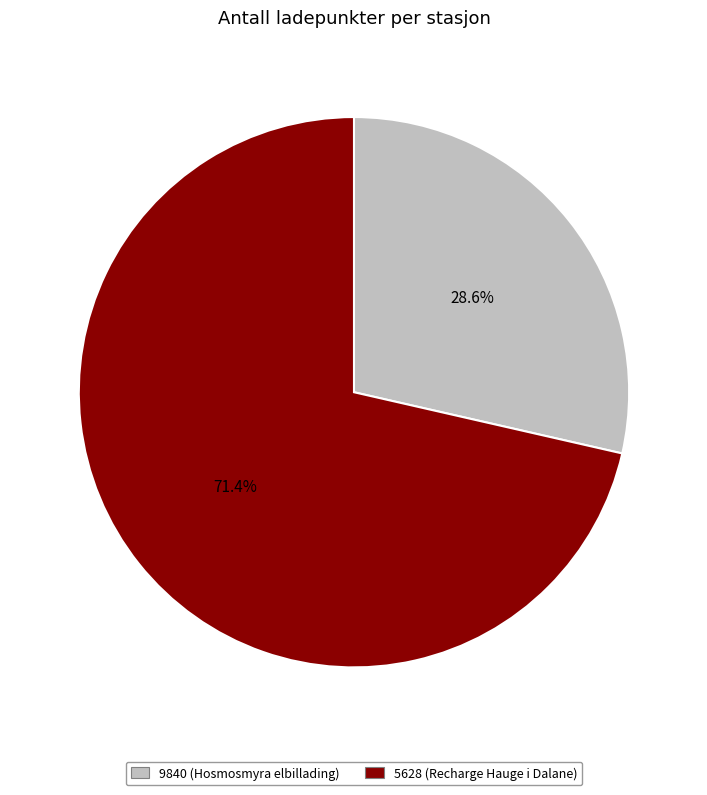

Count the number of slices in the pie.

2